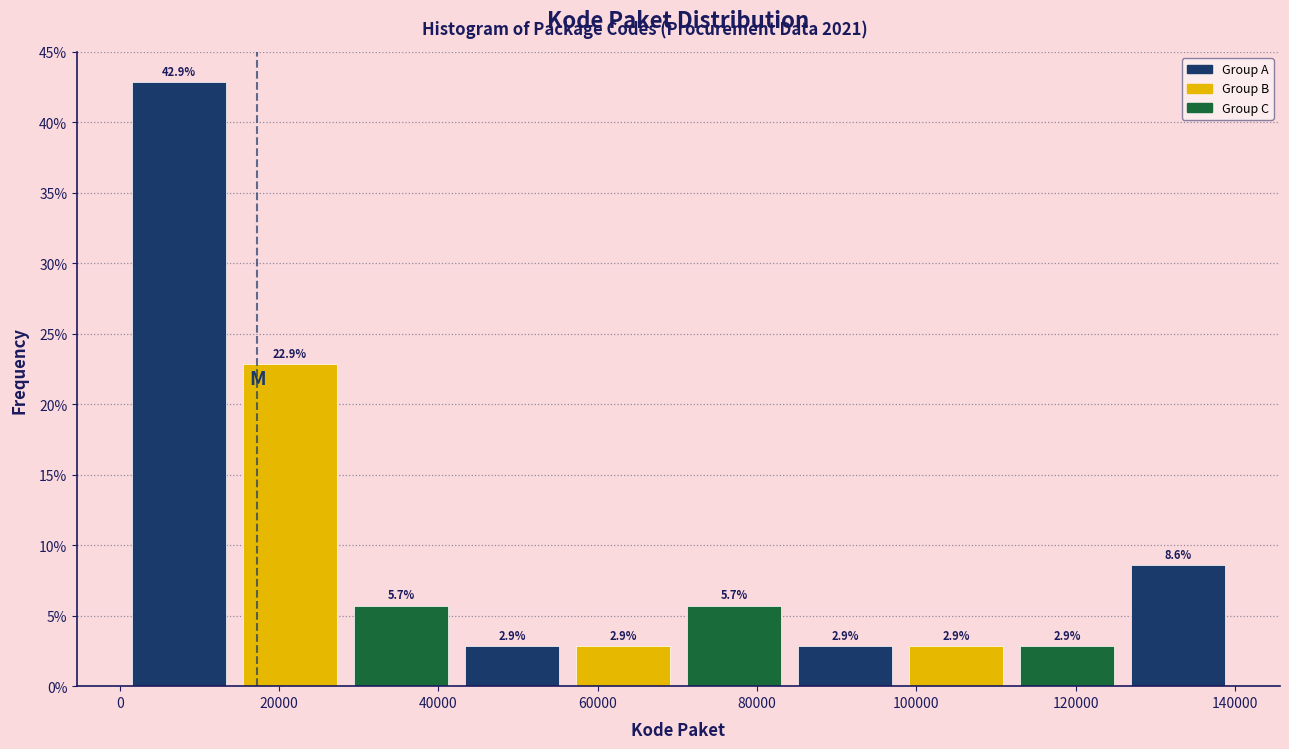

Reading left to right, list every bar in this chart as the range it spans on the x-axis followed by its height. The bar edges are not printed on the chart, so give them approximately, as read against the axis.

0 to 14000: 42.9
14000 to 28000: 22.9
28000 to 42000: 5.7
42000 to 56000: 2.9
56000 to 70000: 2.9
70000 to 84000: 5.7
84000 to 98000: 2.9
98000 to 112000: 2.9
112000 to 126000: 2.9
126000 to 140000: 8.6